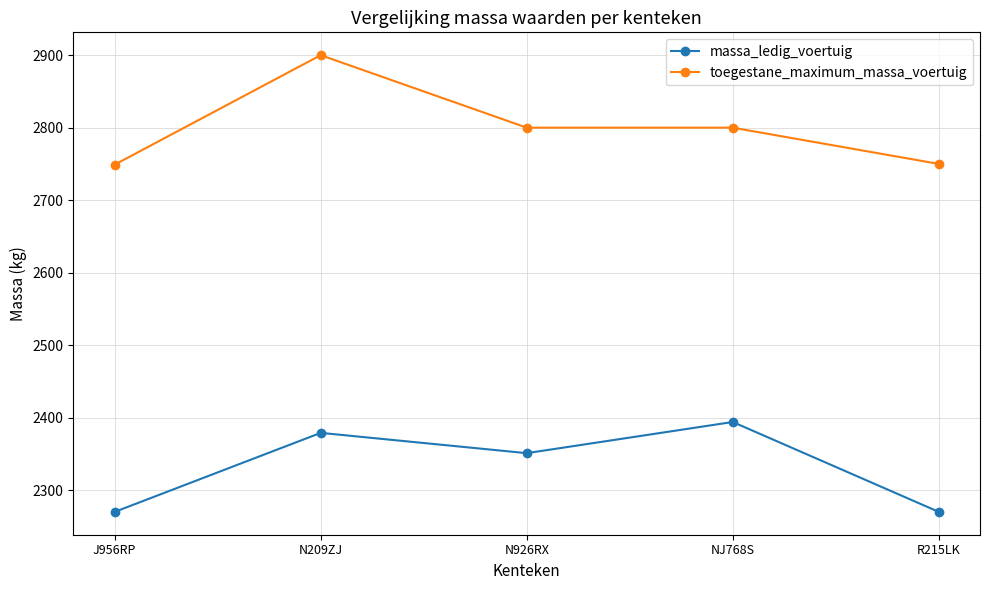

What is the value of the massa_ledig_voertuig point at the 1st from the left?

2270